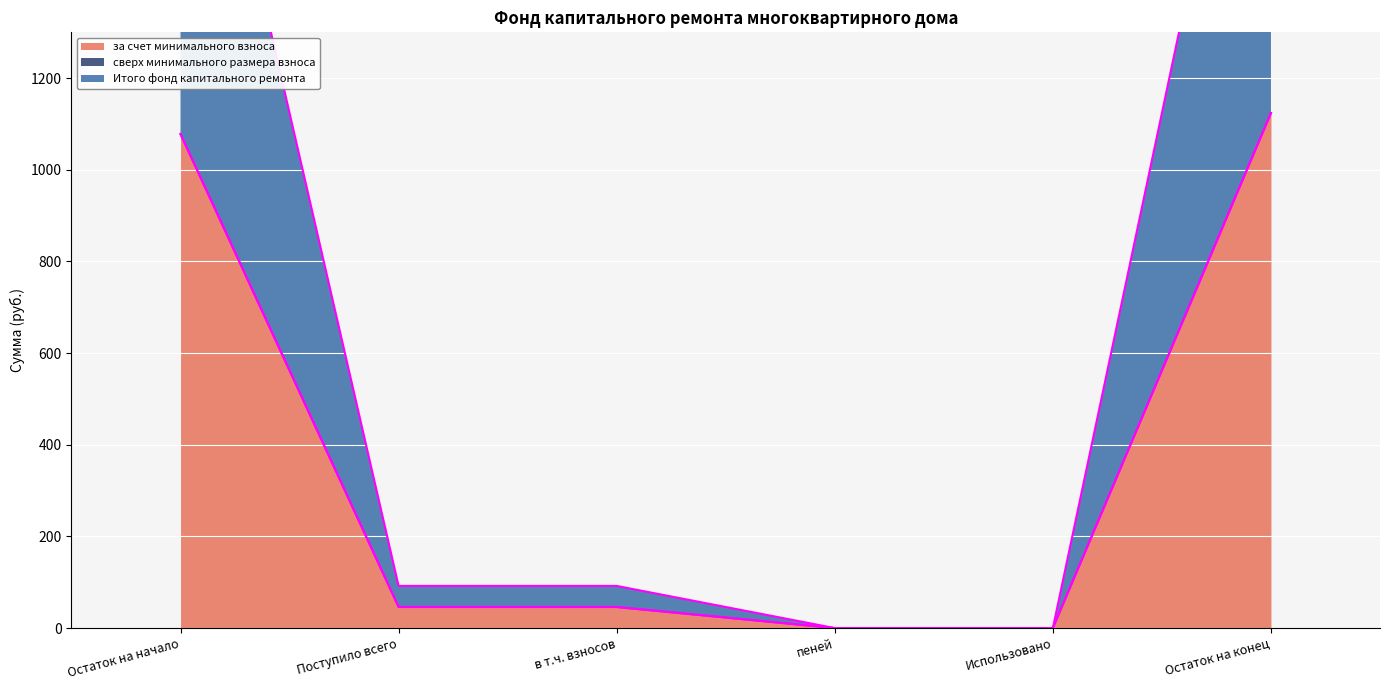

Rank the categories by за счет минимального взноса value from lowest to highest.

пеней, Использовано, Поступило всего, в т.ч. взносов, Остаток на начало, Остаток на конец